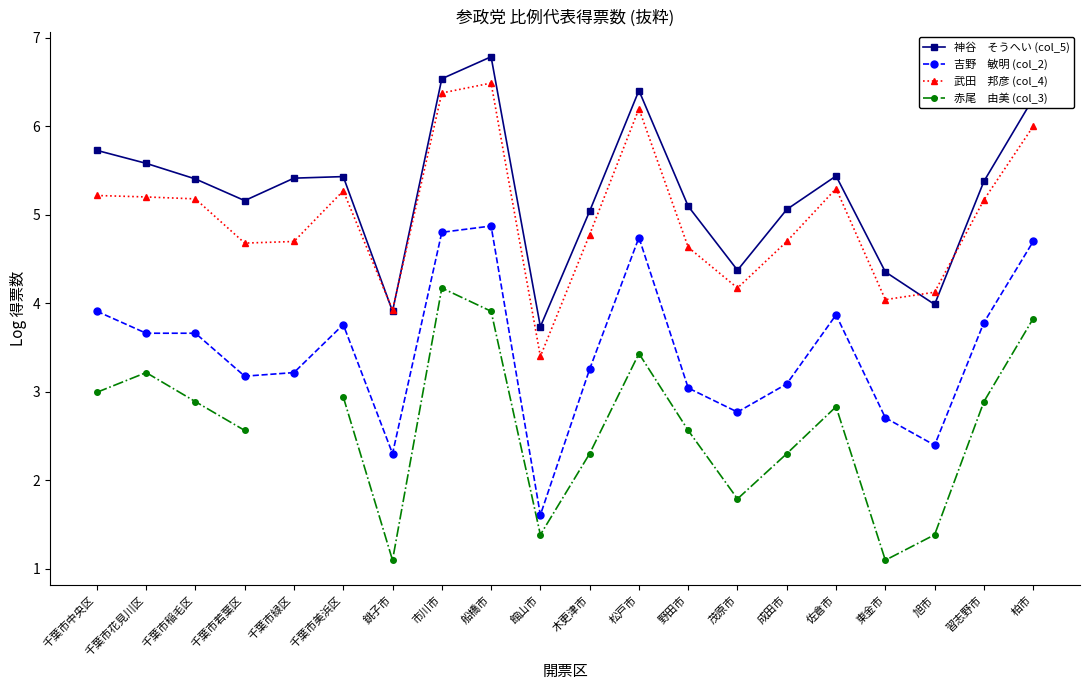

True or false: 吉野　敏明 (col_2) has a value of 5.2 at 千葉市美浜区.

False